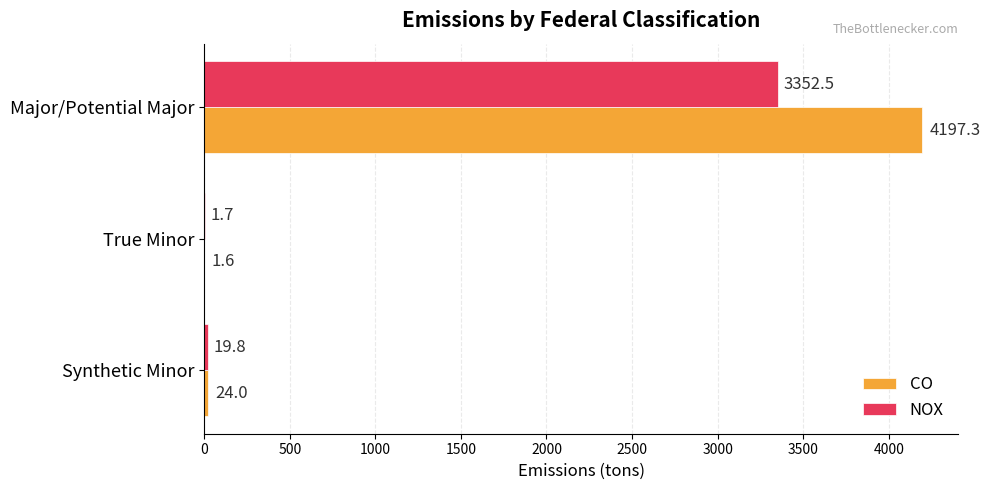

At which category is the sum across all series the highest?

Major/Potential Major